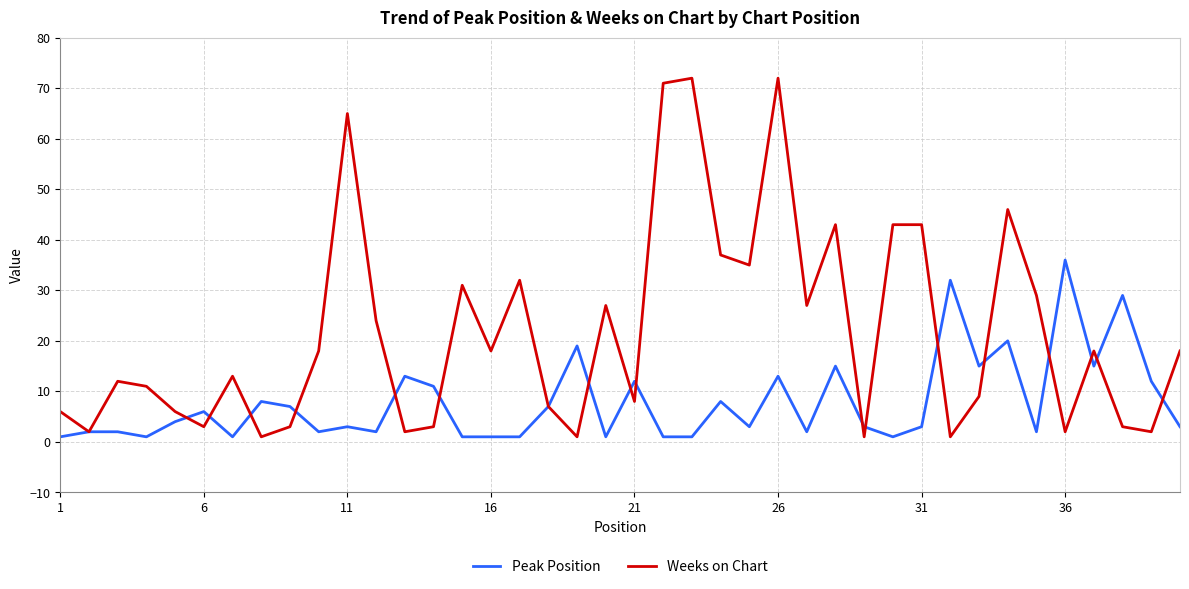

Which series has the widest spread of values?

Weeks on Chart